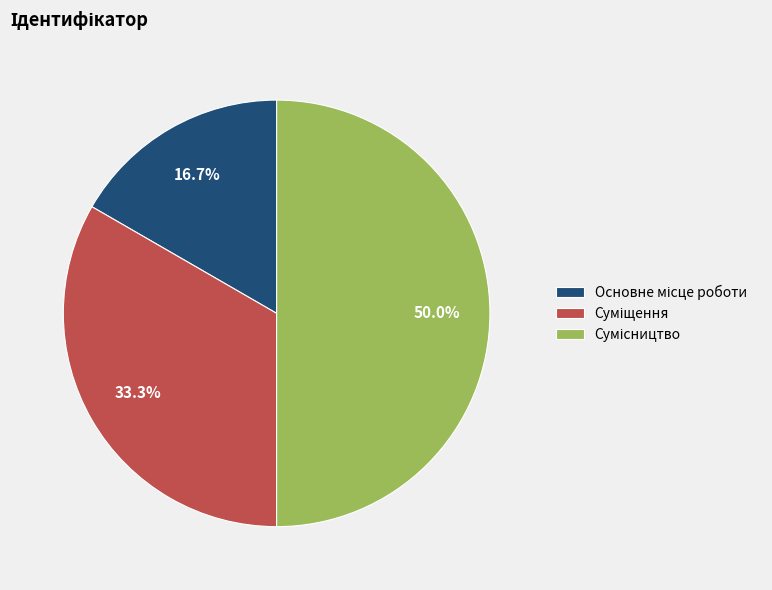

What is the smallest slice in the pie chart?

Основне місце роботи